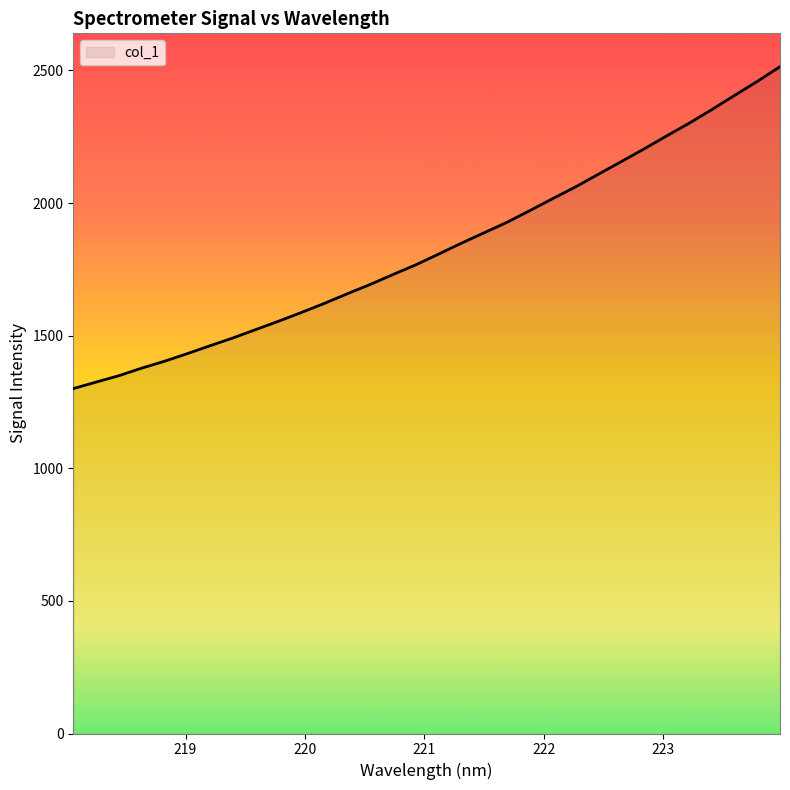

What is the difference between the maximum and minimum values?

1213.8